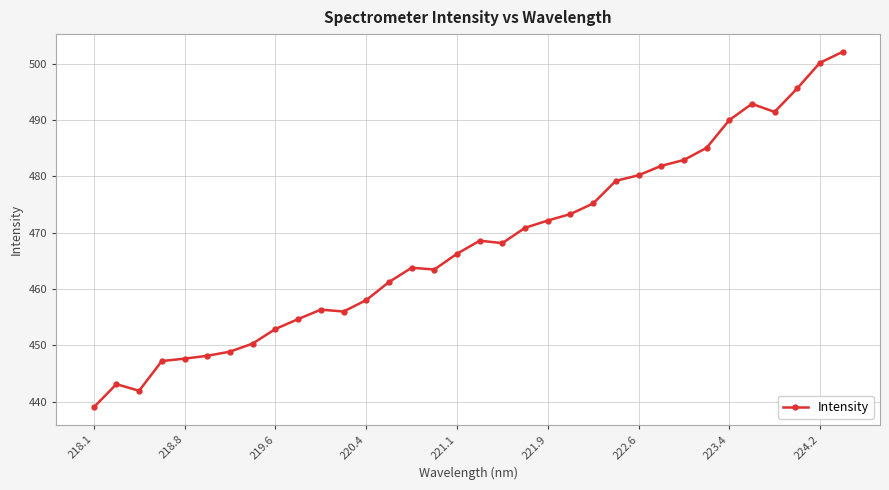

Count the number of values greater than 468.

17